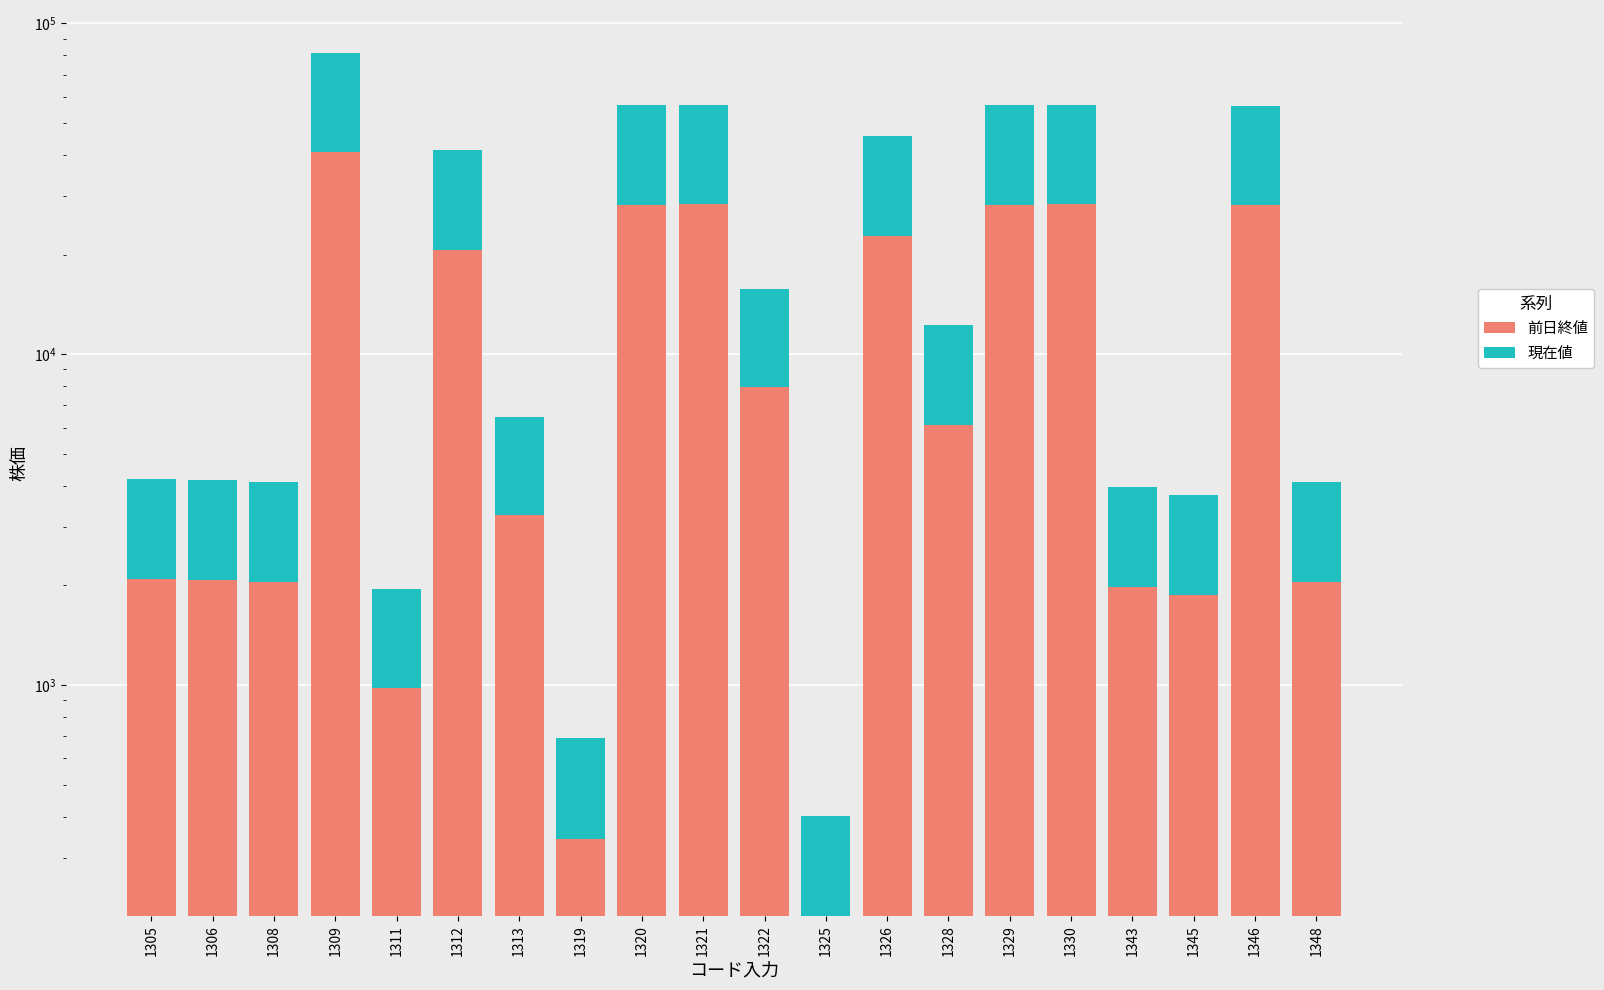

List the series in order of their peak value, lowest first.

現在値, 前日終値